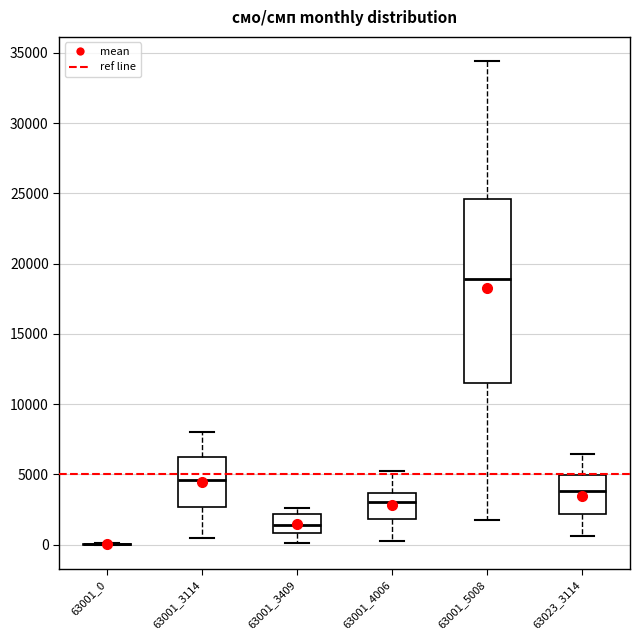

Where does the median line of the box at x = 63001_5008 sit on the y-axis? The values are not printed on the chart, so give them approximately, as read against the axis.

19000